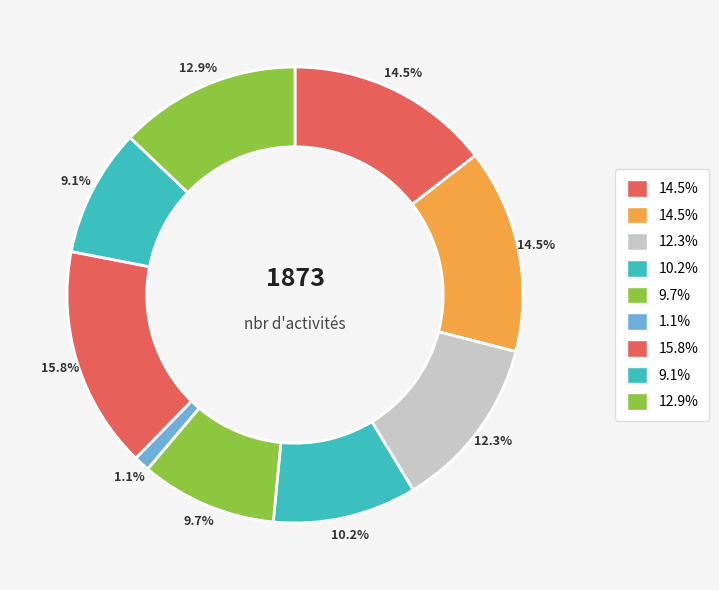

How many slices are in this pie chart?

9